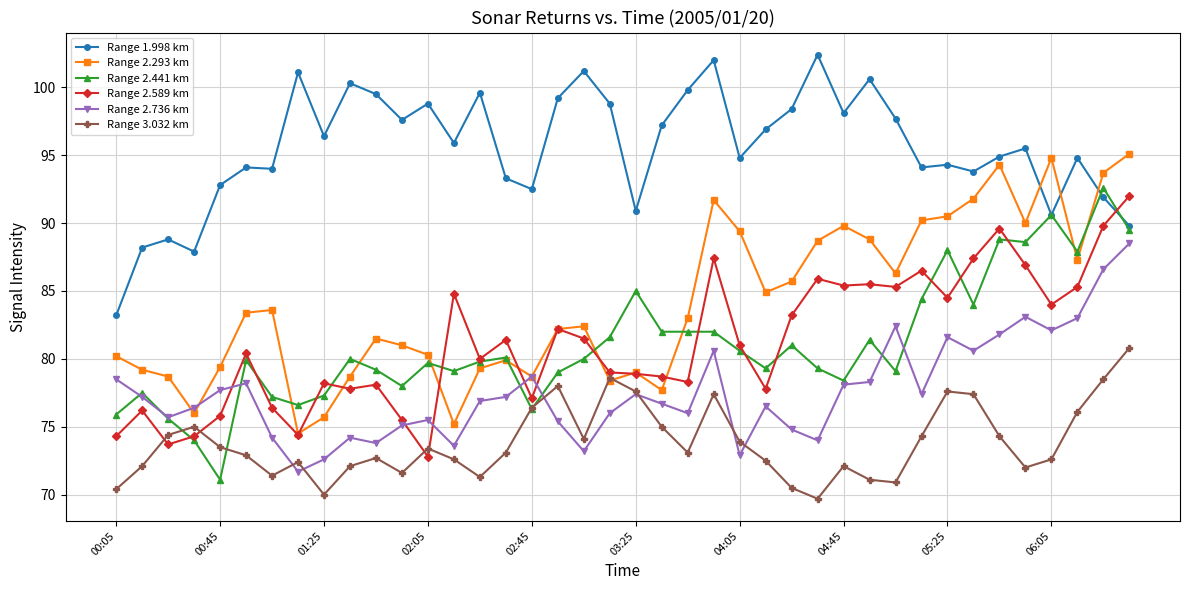

What is the maximum value for Range 2.293 km?

95.1